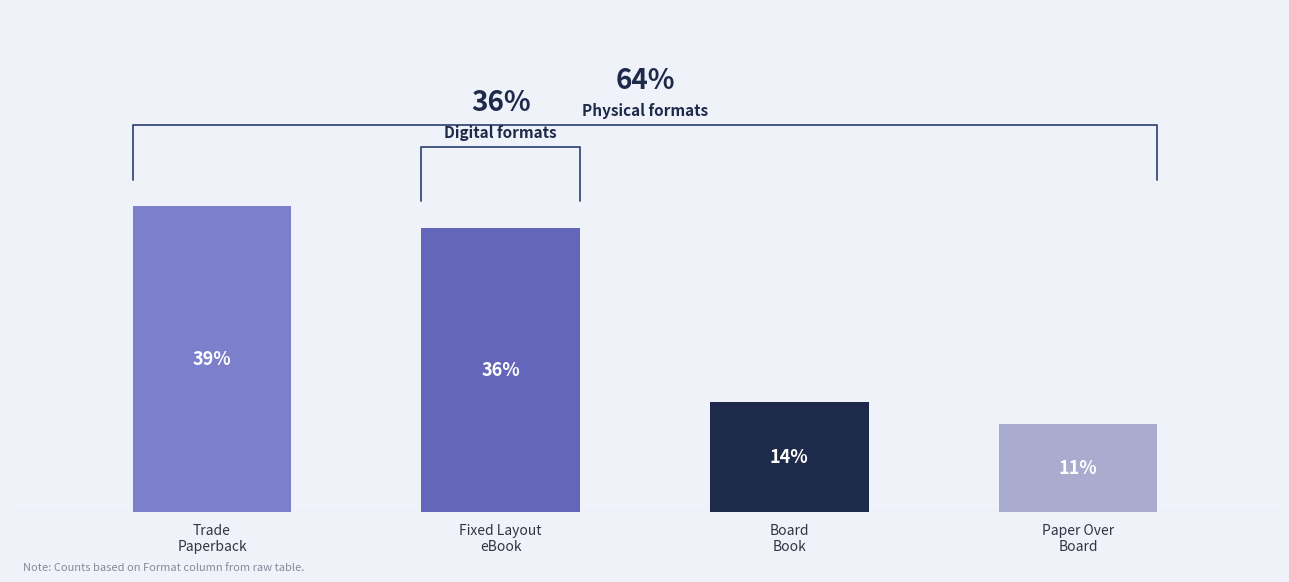

Approximately how many times larger is the value at Trade Paperback compared to Fixed Layout eBook?

1.1